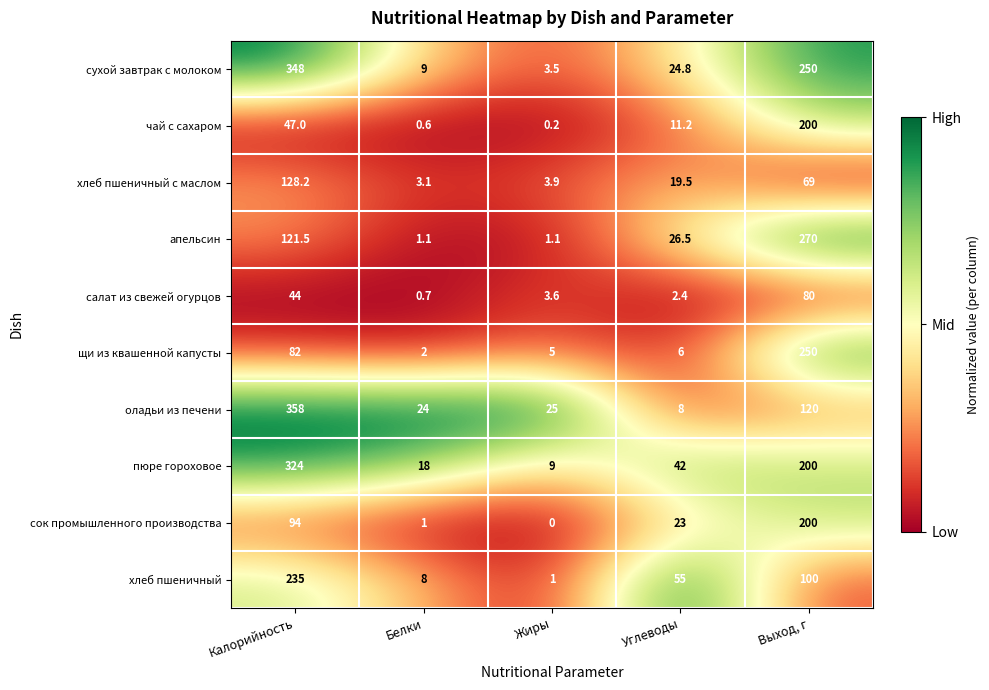

At which category is the sum across all series the highest?

Калорийность